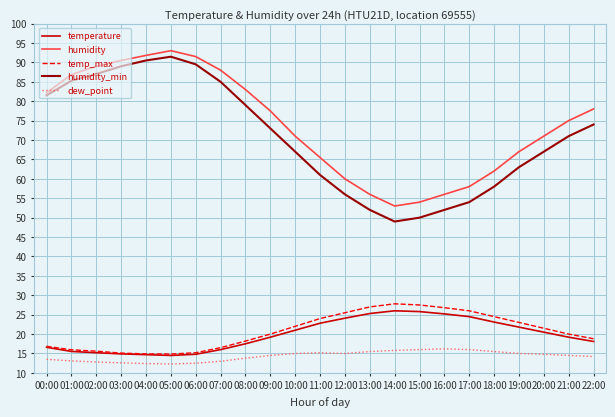

True or false: temperature has a value of 24.8 at 02:00.

False